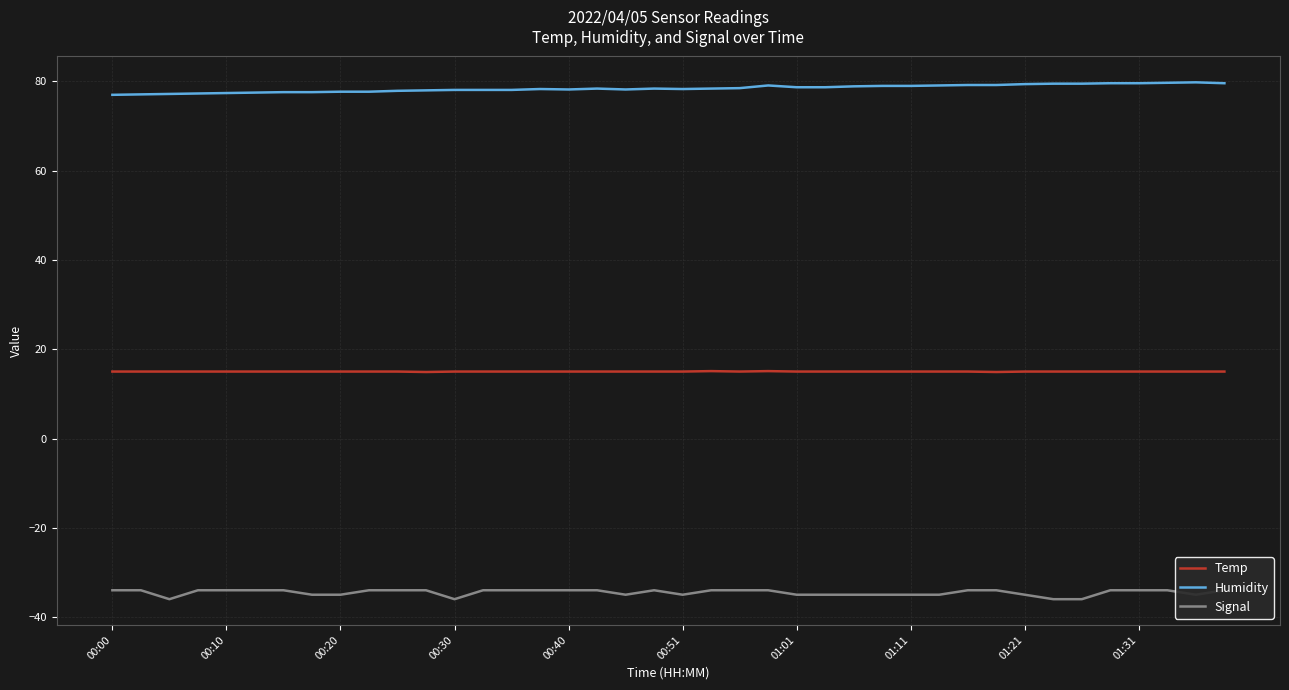

How many values in the Temp series exceed 15?

2